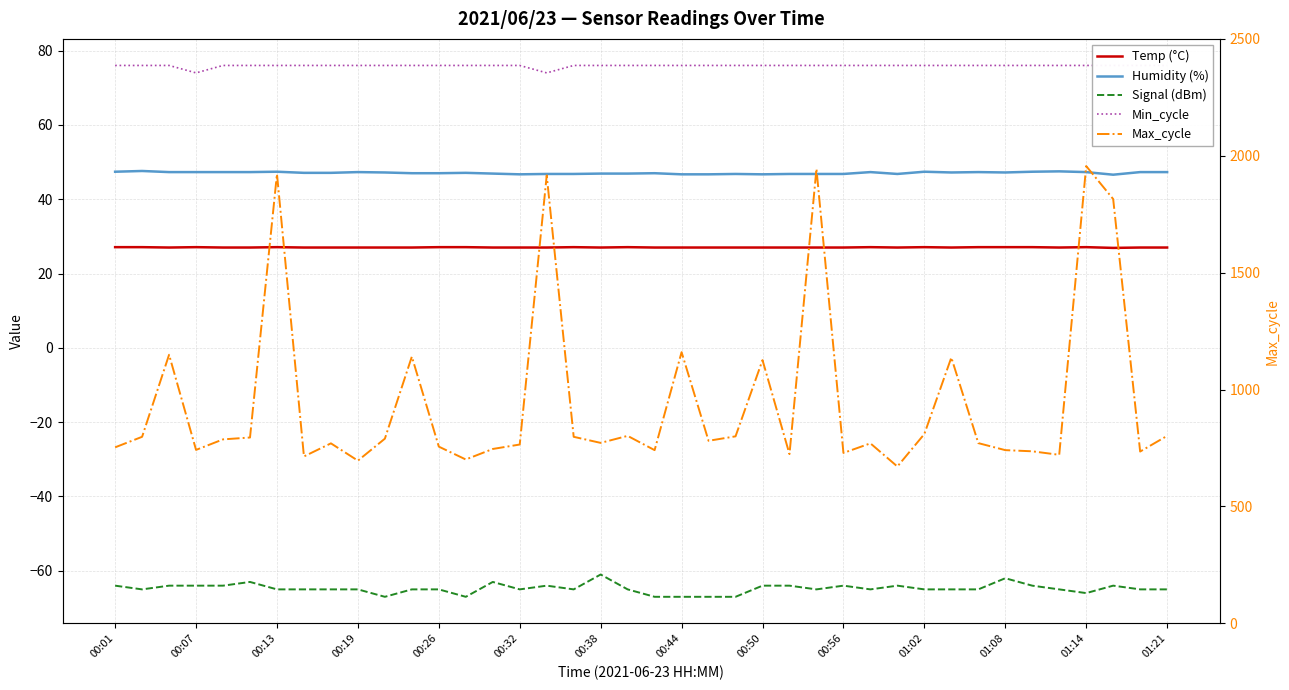

True or false: Signal (dBm) has more than 2 interior local peaks.

True